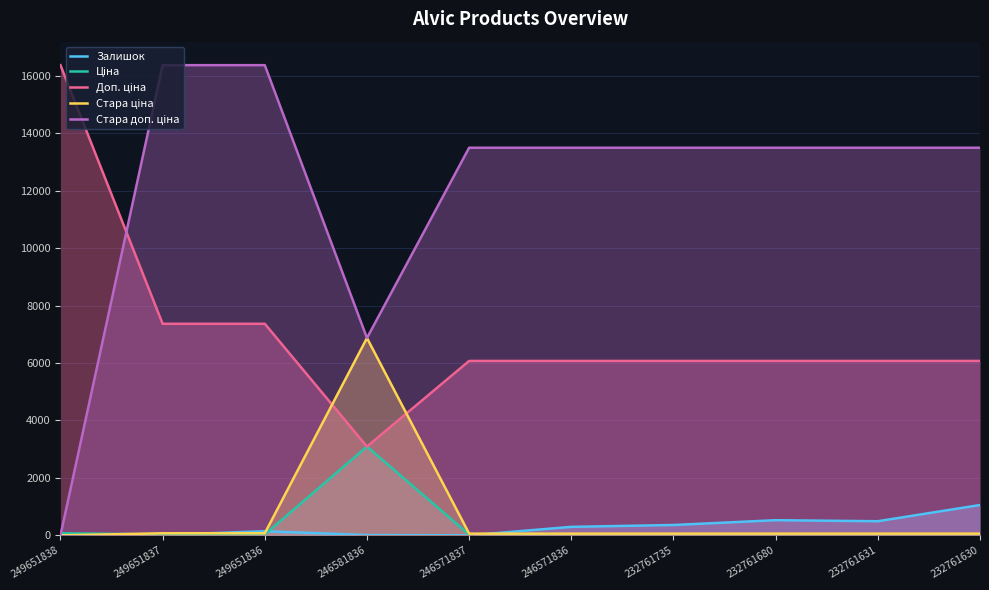

At which category is the sum across all series the highest?

249651836